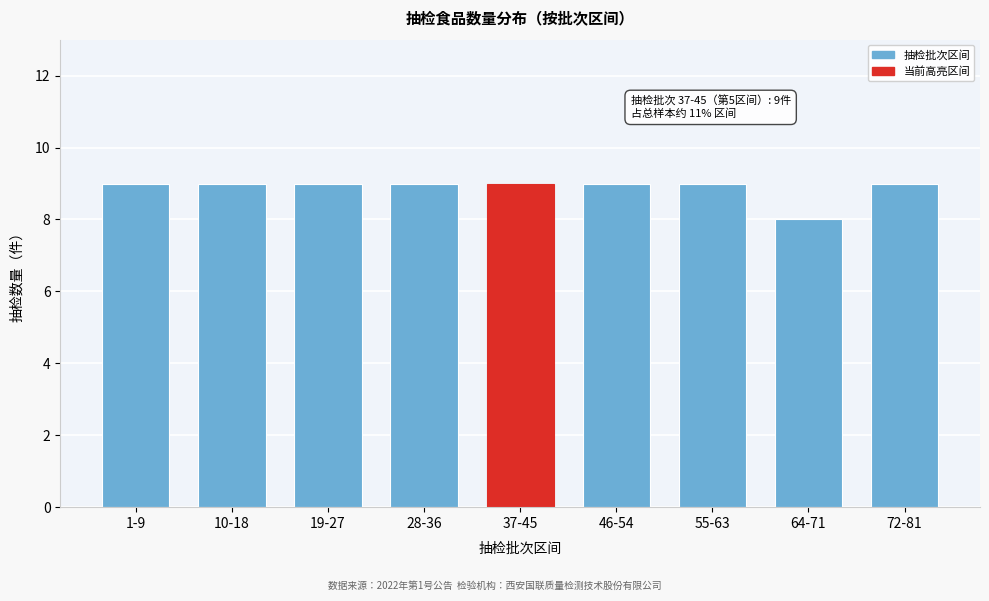

Reading left to right, transcribe all the data shown in this chart.

1-9=9	10-18=9	19-27=9	28-36=9	37-45=9	46-54=9	55-63=9	64-71=8	72-81=9